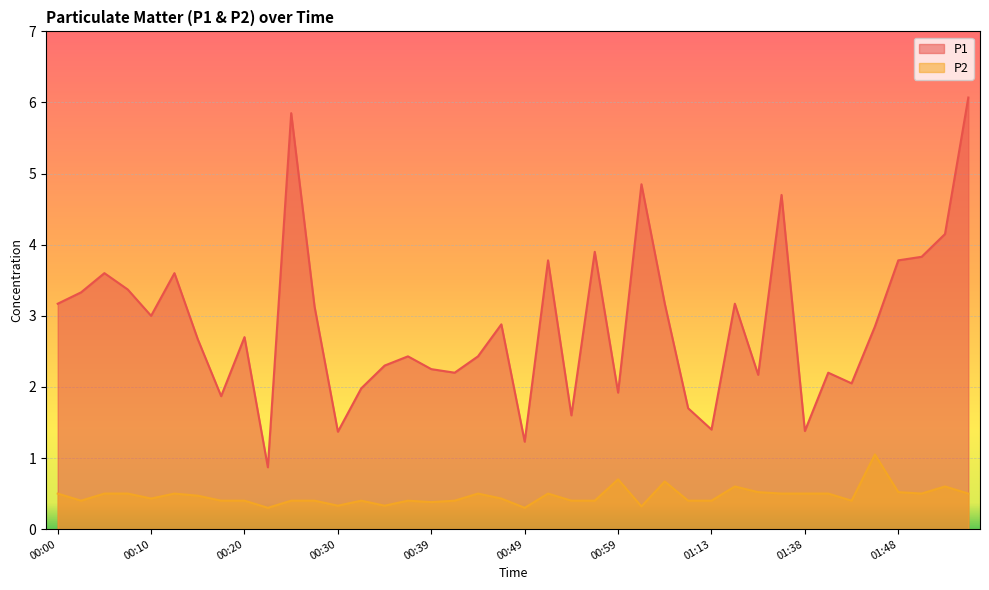

How many series are shown in this chart?

2